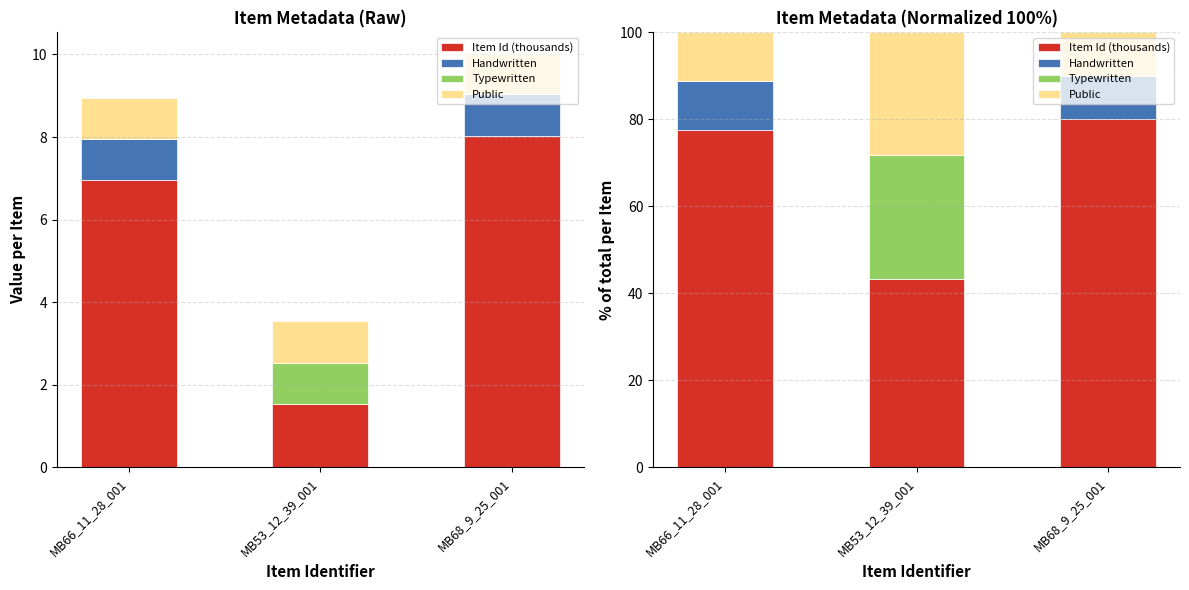

At which label is Typewritten closest to 14?

MB66_11_28_001